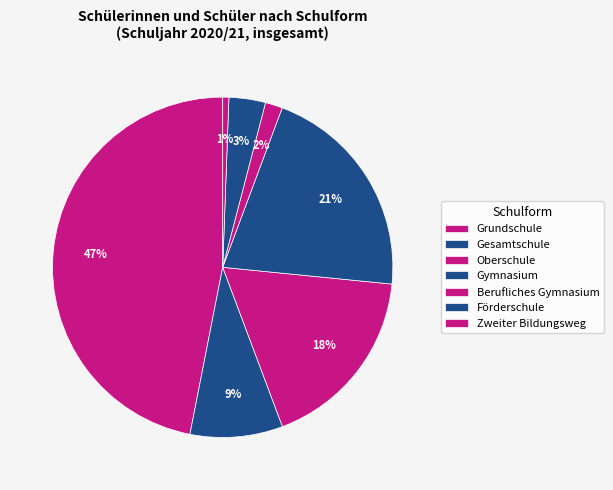

How much of the chart is everything except Grundschule?

53.1%